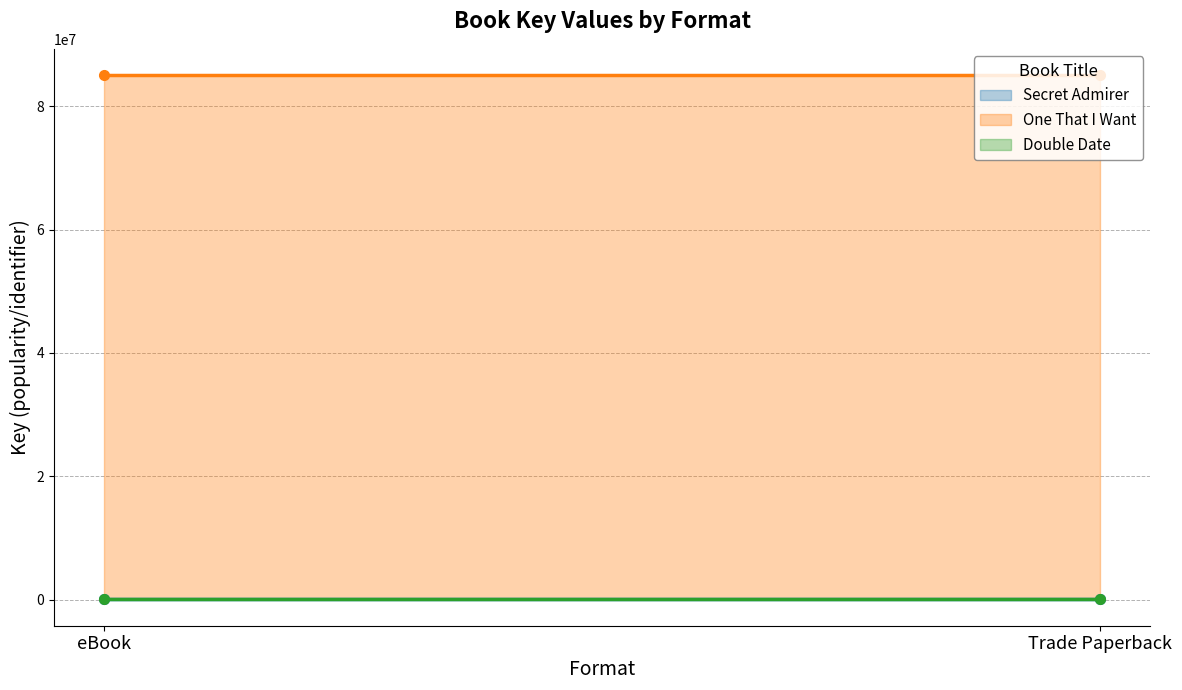

What is the sum of all Double Date values?

8862